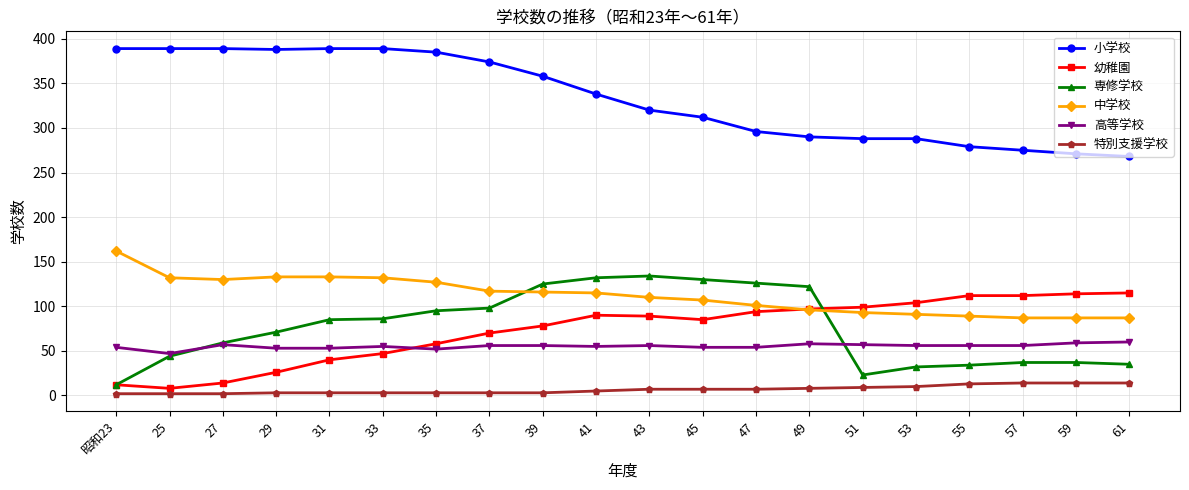

Is this an area chart (filled region under the line)?

No